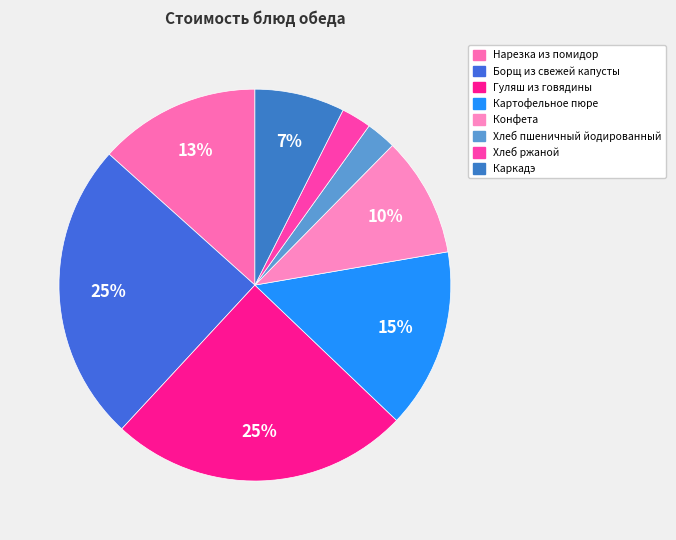

What is the change in value from Нарезка из помидор to Гуляш из говядины?

+9.2